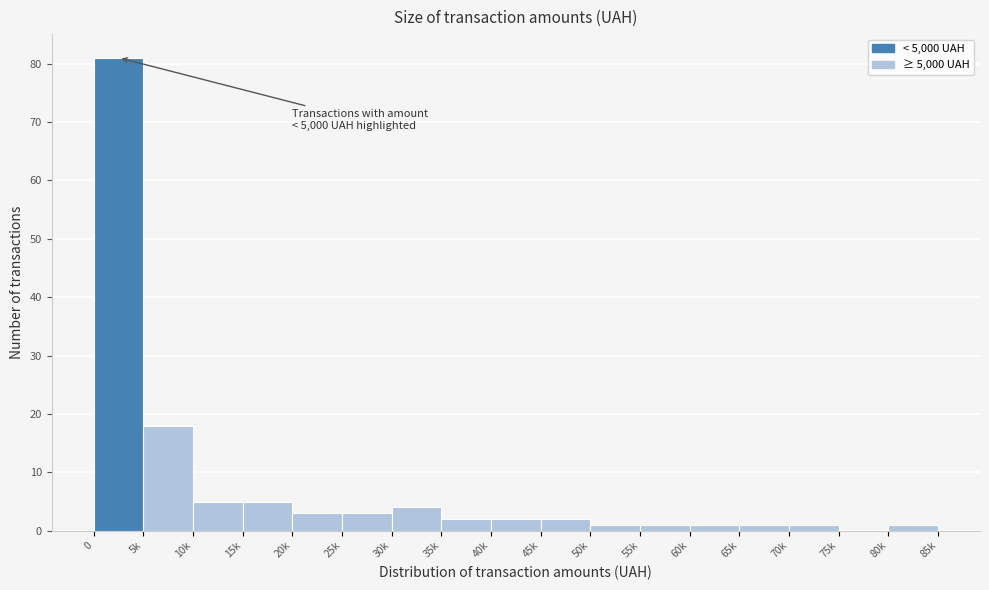

Reading right to left, list all the values displayed in this chart.

80k=1	75k=0	70k=1	65k=1	60k=1	55k=1	50k=1	45k=2	40k=2	35k=2	30k=4	25k=3	20k=3	15k=5	10k=5	5k=18	0=81